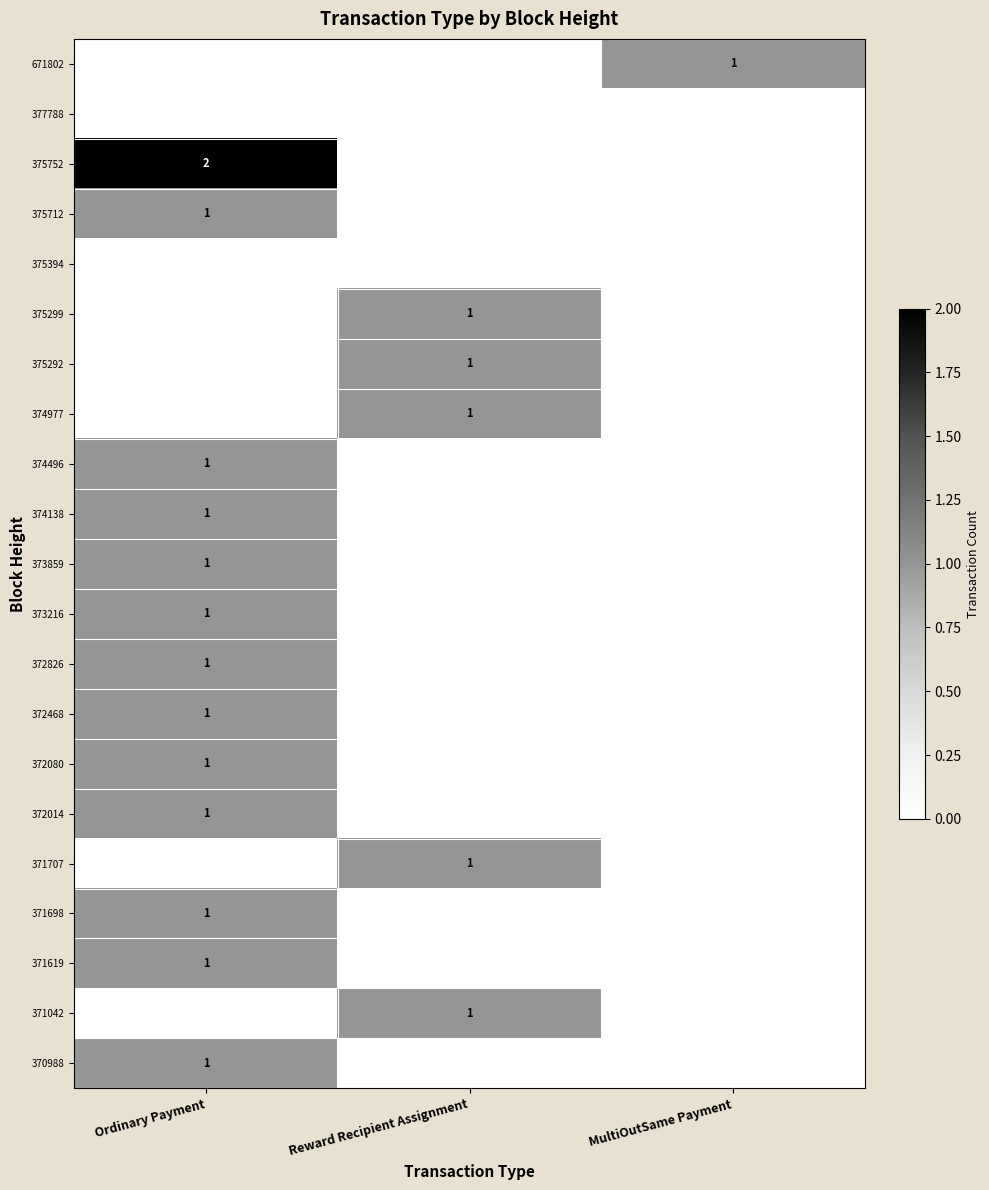

The 375712 series shows 1 at Ordinary Payment. True or false?

True